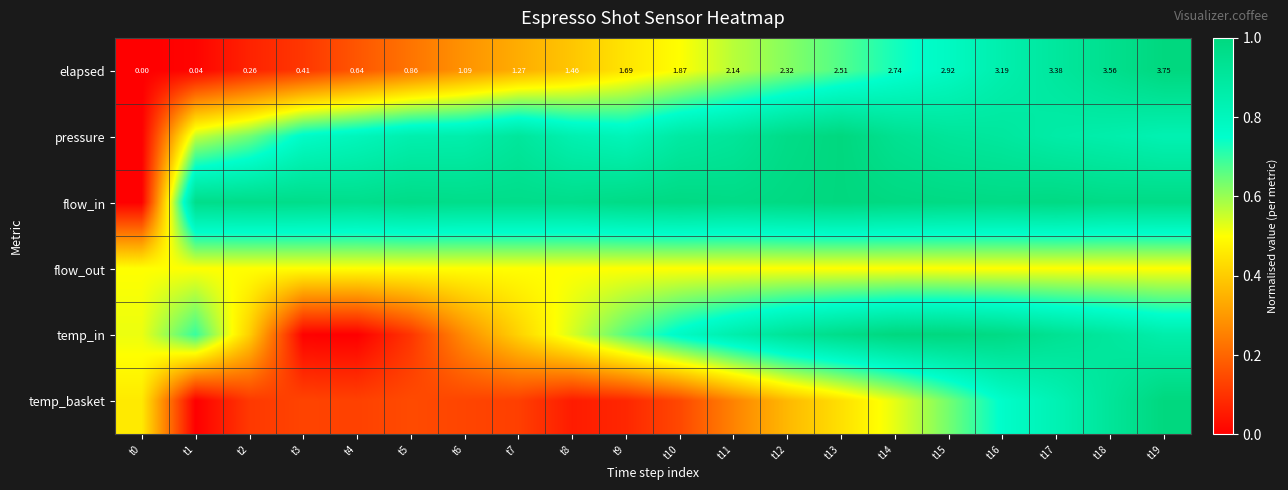

What is the total value across all series at t0?

1.5